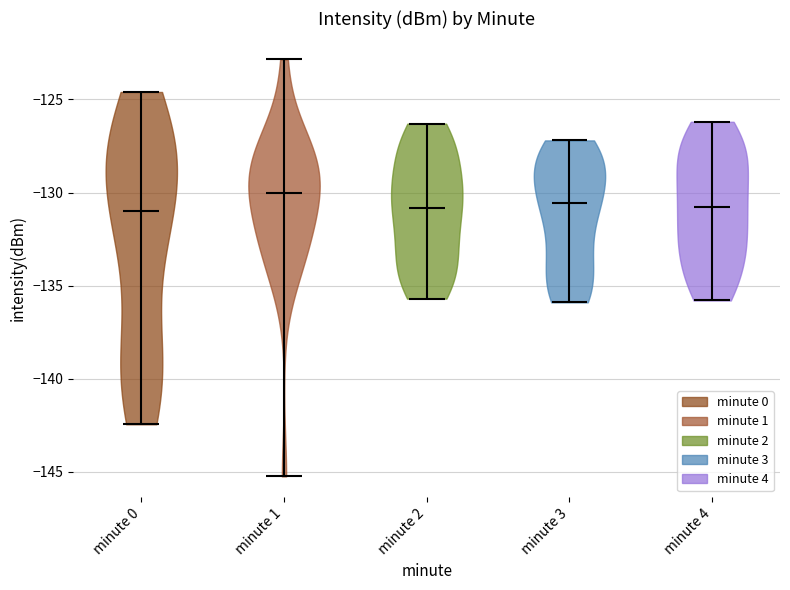

Reading left to right, read every violin against the y-axis: where its median line is, and the lowest and highest points it reaches. The values are not printed on the chart, so give them approximately, as read against the axis.

minute 0: median line -131.0, lowest point -142.5, highest point -124.5
minute 1: median line -130.0, lowest point -145.0, highest point -123.0
minute 2: median line -131.0, lowest point -135.5, highest point -126.5
minute 3: median line -130.5, lowest point -136.0, highest point -127.0
minute 4: median line -131.0, lowest point -136.0, highest point -126.0